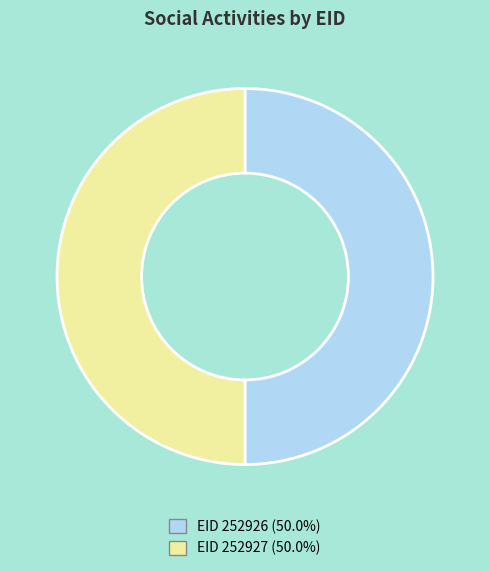

What is the ratio of the value at EID 252926 (50.0%) to the value at EID 252927 (50.0%)?

1.0